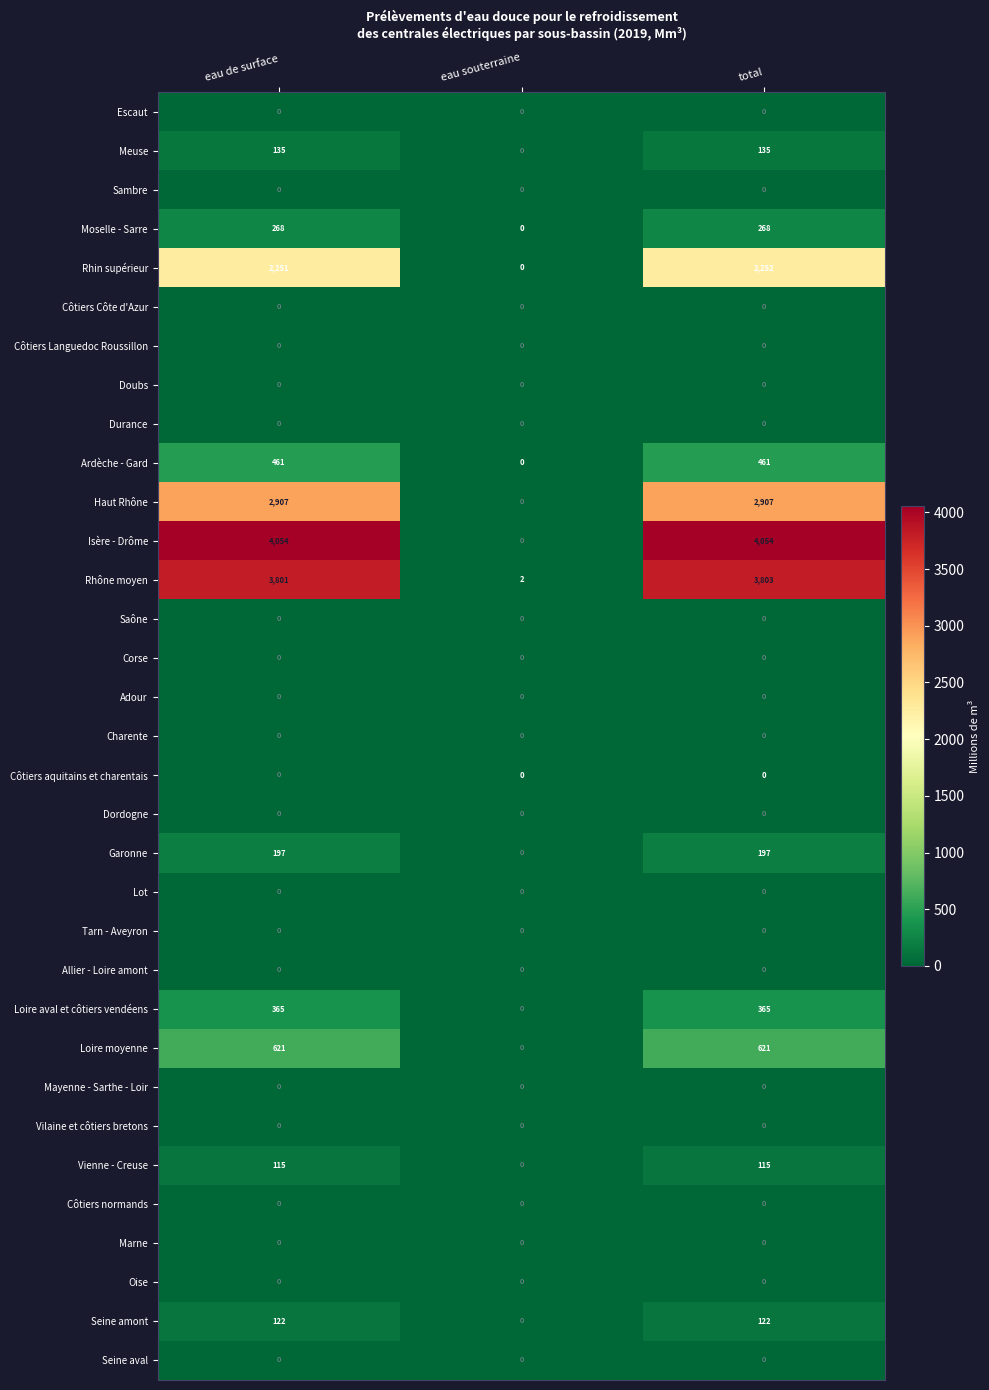

Which series has the largest range (max minus min)?

Isère - Drôme